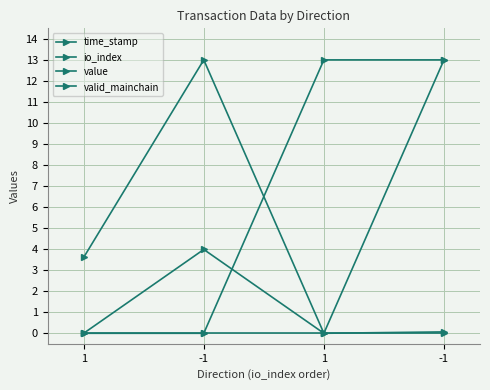

At how many categories does at least one series exceed 8?

3